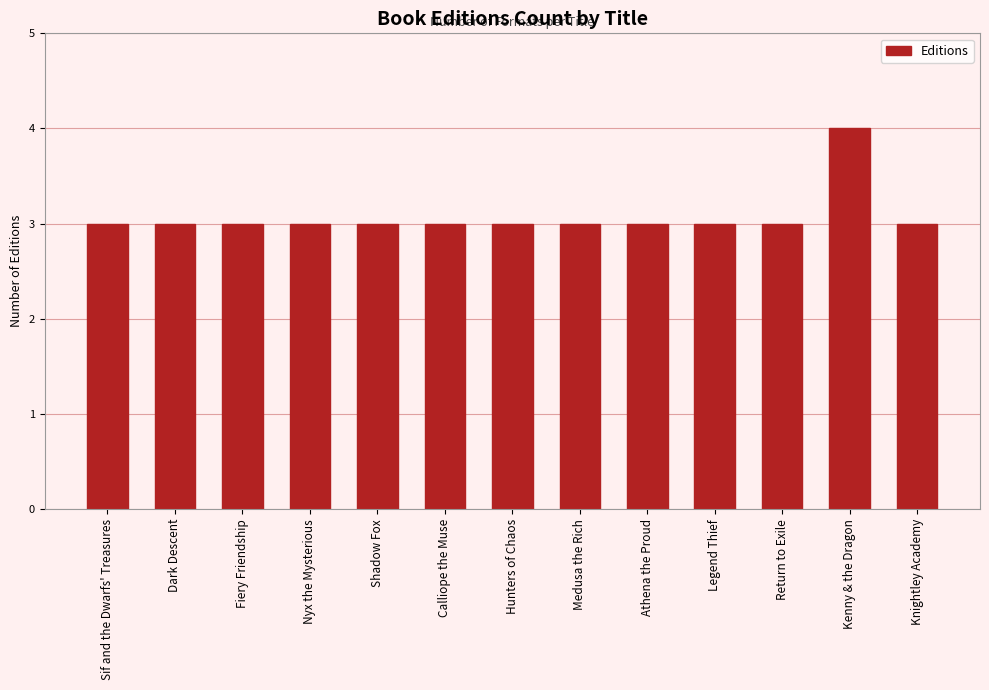

What is the maximum value shown in the chart?

4